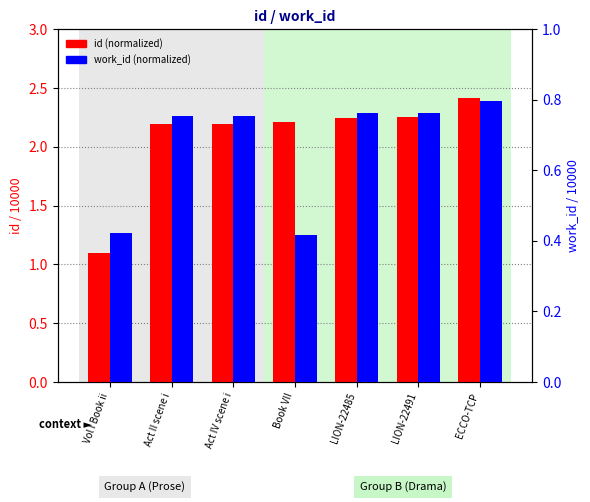

How many bars are there in each group?

2